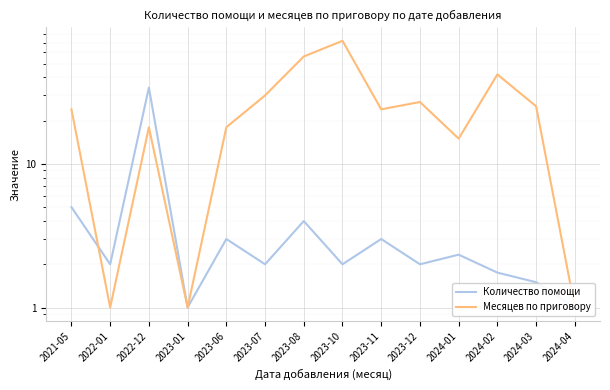

Where do Месяцев по приговору and Количество помощи first cross each other?

2021-05 and 2022-01